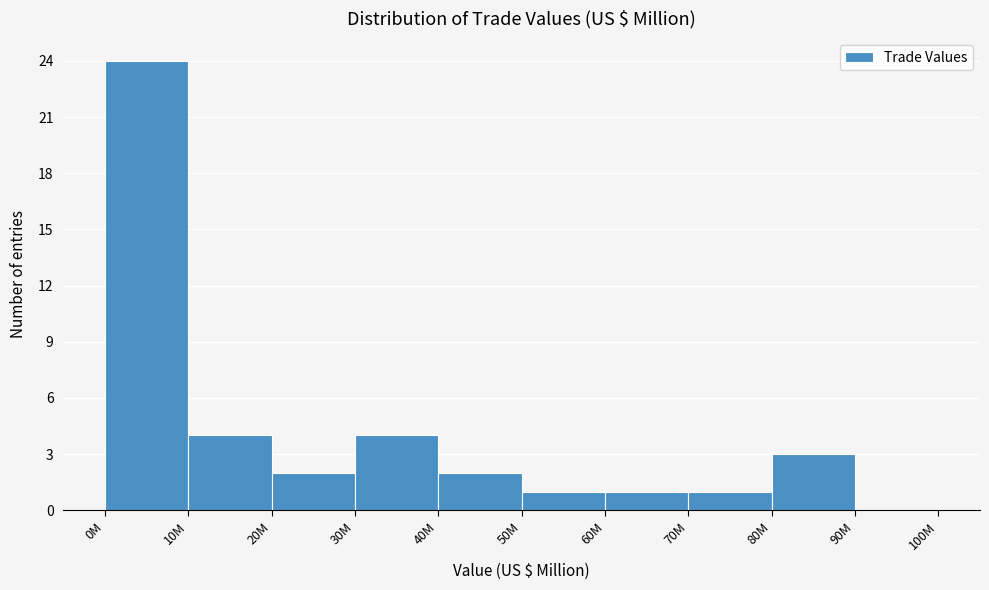

Reading left to right, extract all data points from this chart.

0M=24	10M=4	20M=2	30M=4	40M=2	50M=1	60M=1	70M=1	80M=3	90M=0